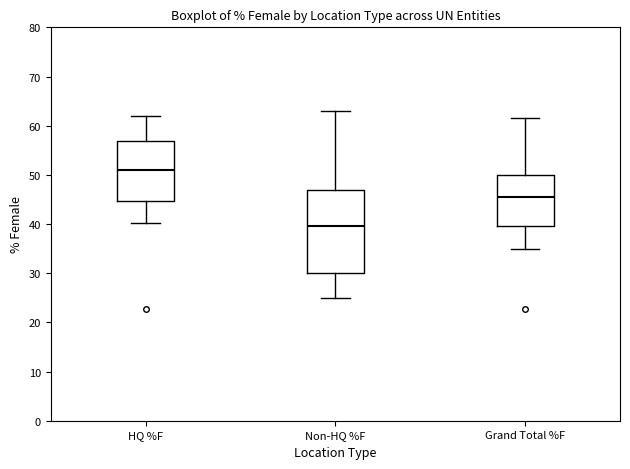

Where does the median line of the box for Non-HQ %F sit on the y-axis? The values are not printed on the chart, so give them approximately, as read against the axis.

40